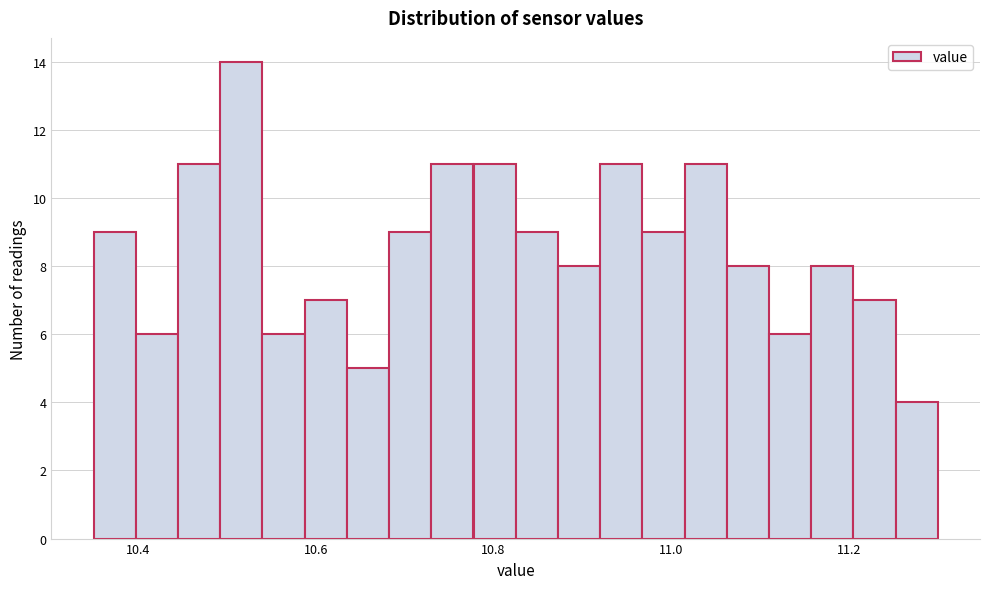

Read against the x-axis, roughly where is the centre of the tallest bar?

10.52